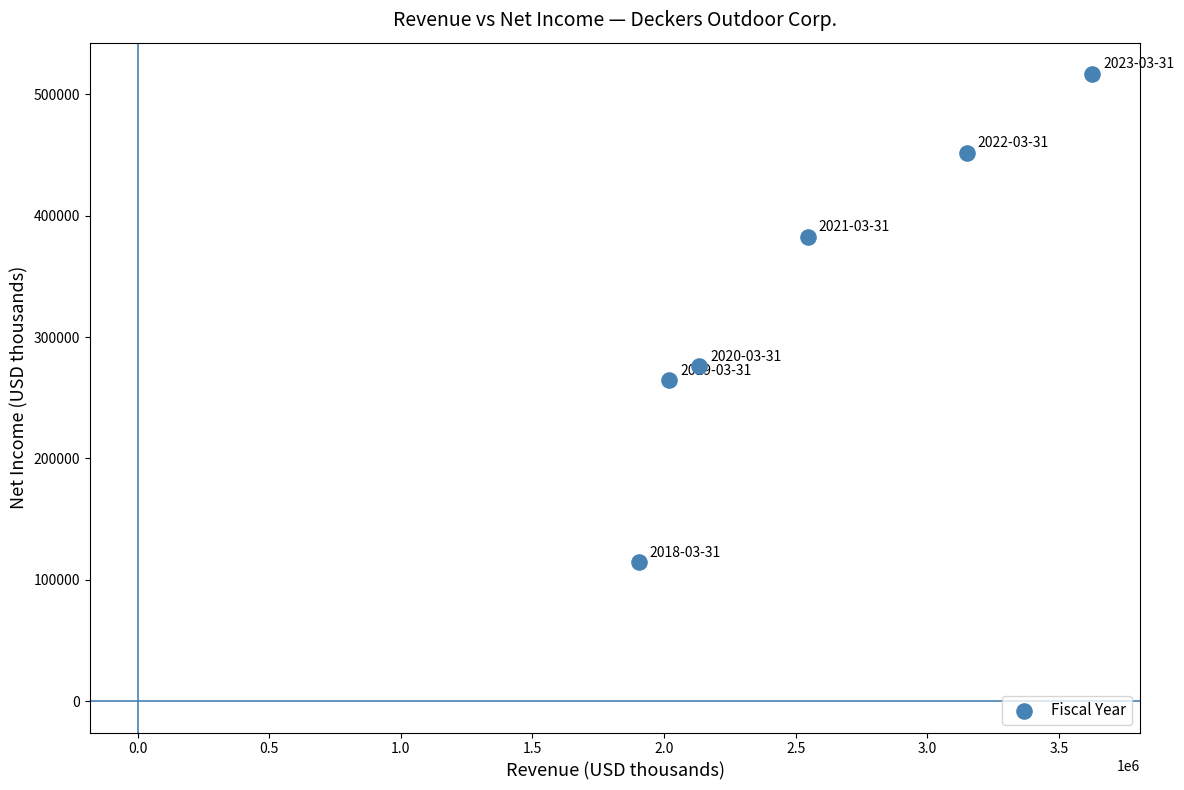

What Y value in the scatter plot is closest to 315608?

276142